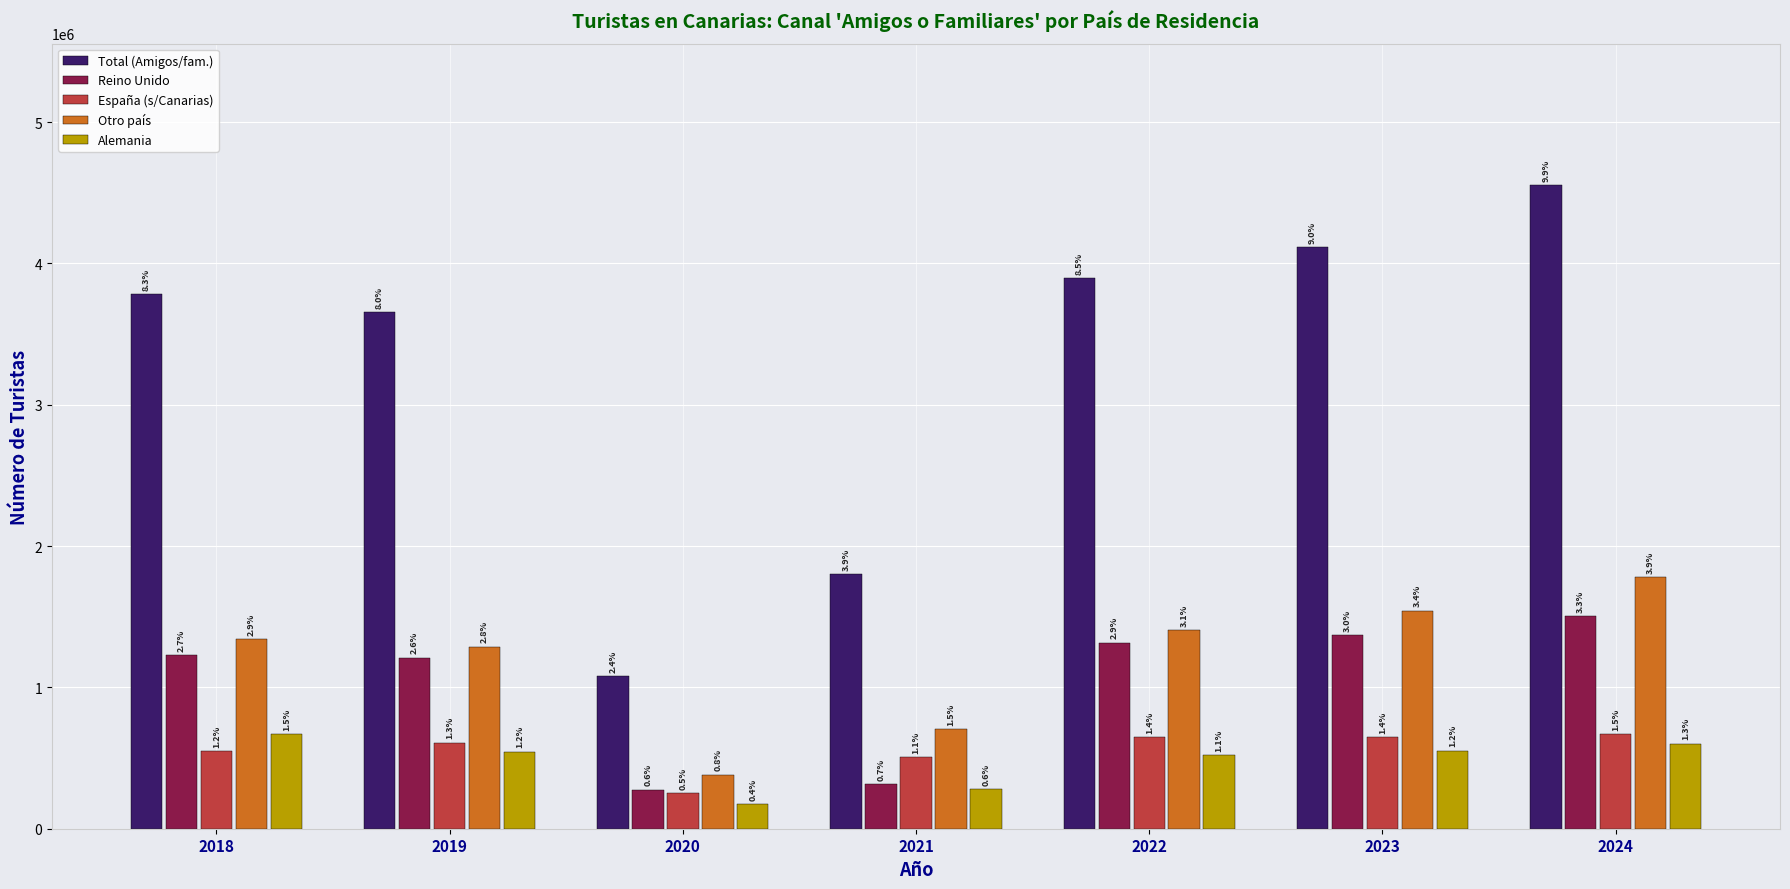

List the labels in order of Reino Unido value, smallest first.

2020, 2021, 2019, 2018, 2022, 2023, 2024